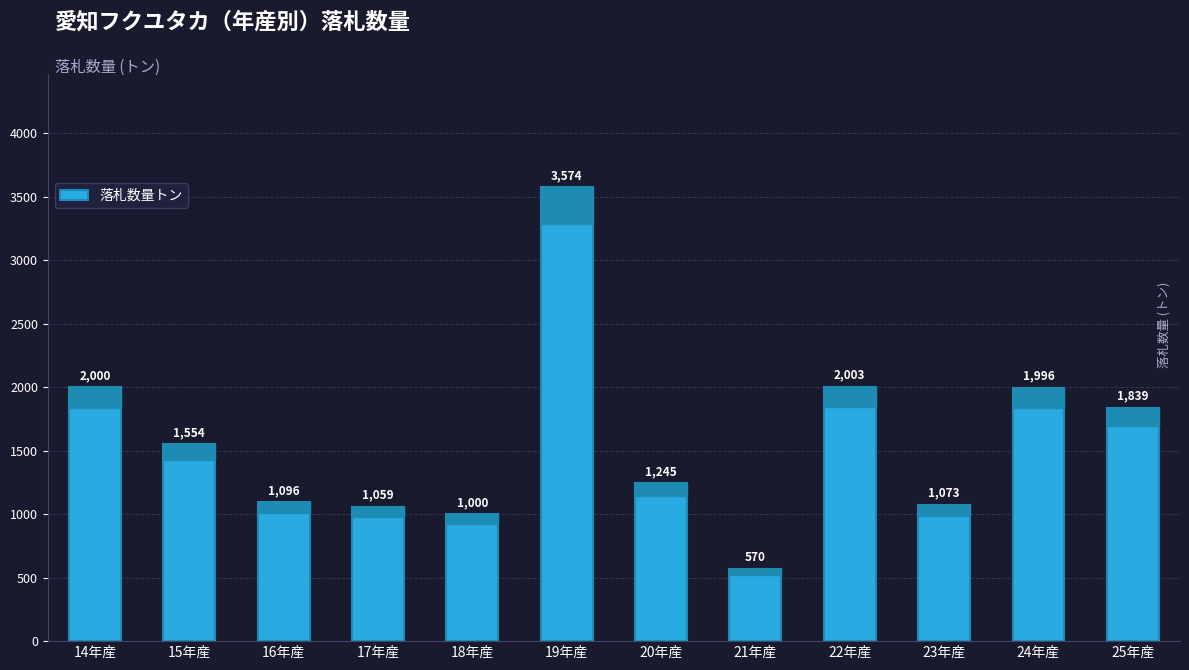

How many data points are above 1553?

6